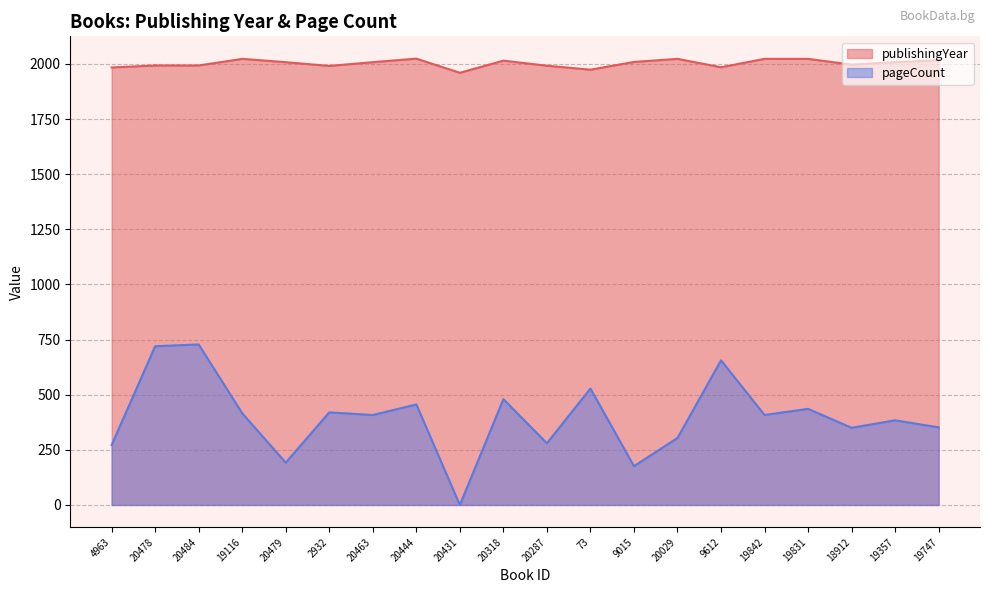

Between 19116 and 20029, which is larger?

19116